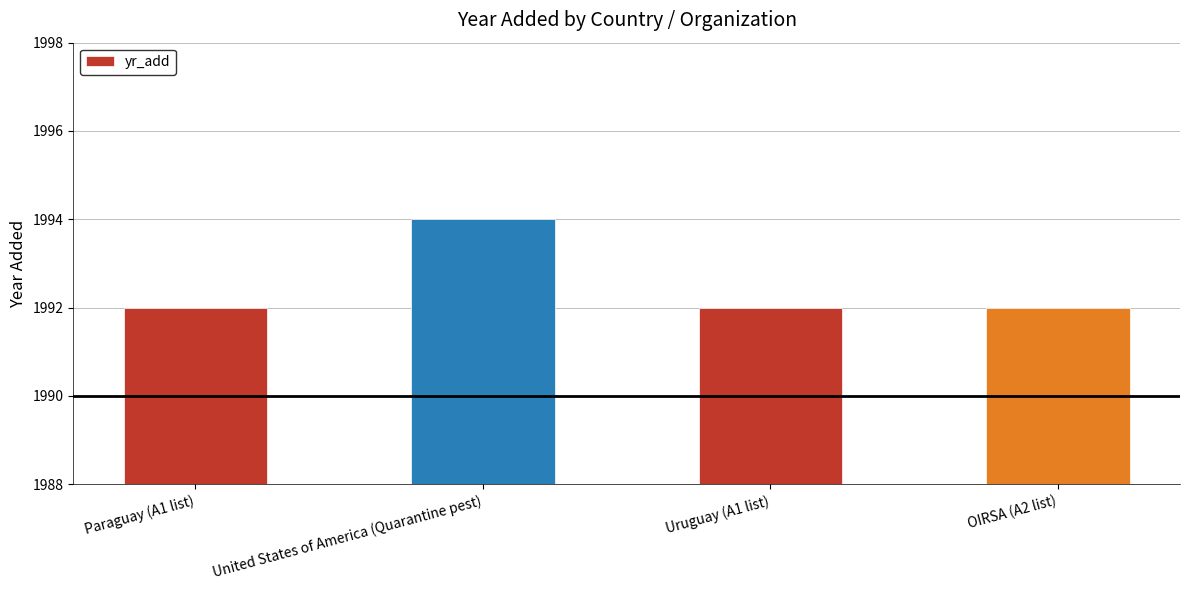

What is the change in value from Paraguay (A1 list) to United States of America (Quarantine pest)?

+2